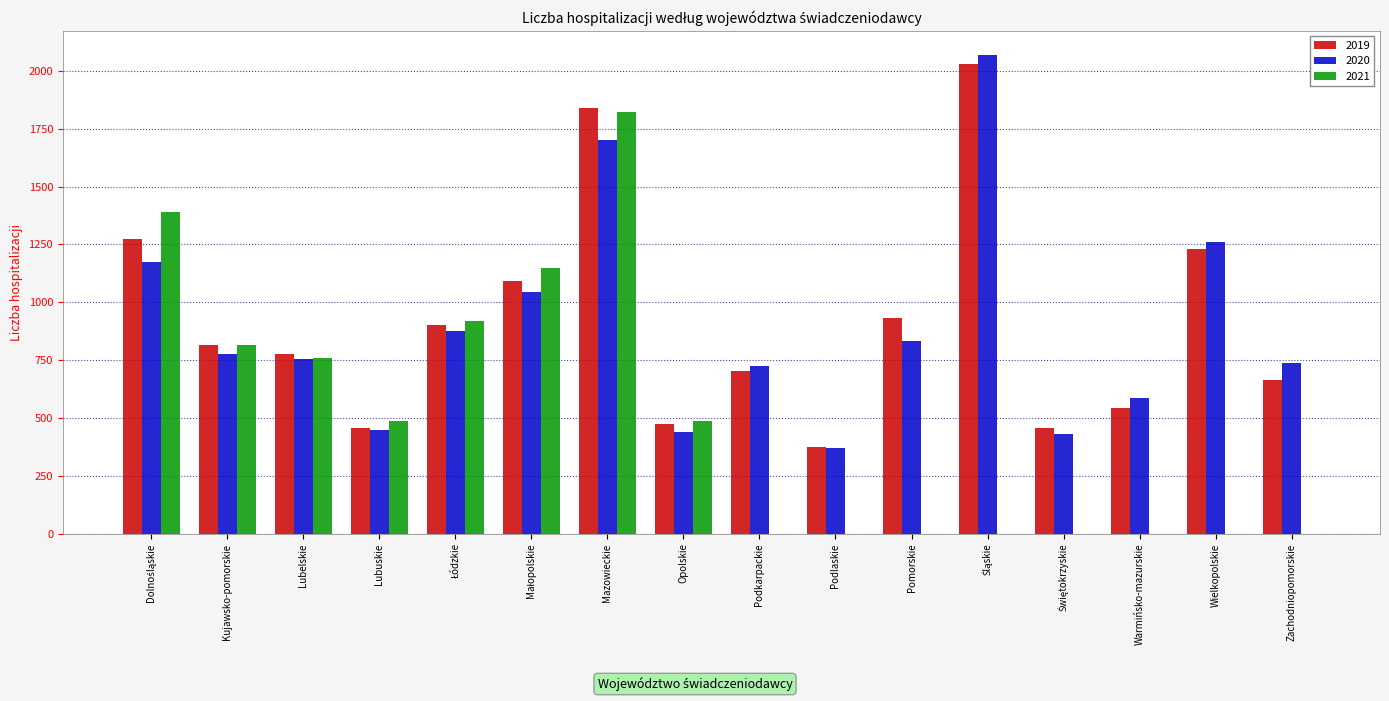

What is the greatest value displayed?

2069